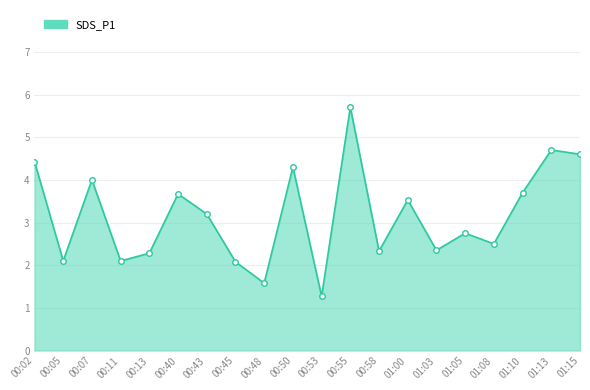

The value at 00:07 is 2.0. True or false?

False